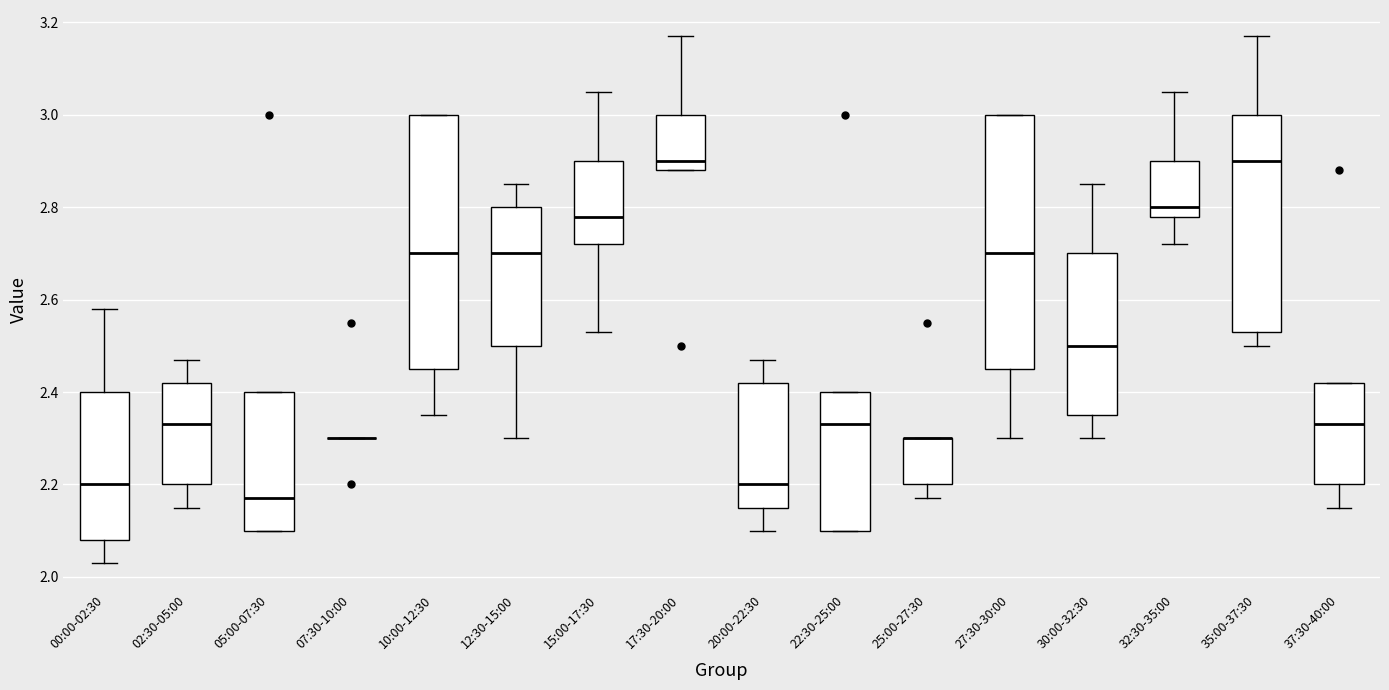

Reading left to right, transcribe this box plot: for each box, give where its median line is, the range the box spans, and where its two whiskers end, as read against the y-axis. The values are not printed on the chart, so give them approximately, as read against the axis.

00:00-02:30: median 2.20, box 2.08 to 2.40, whiskers 2.04 to 2.58
02:30-05:00: median 2.34, box 2.20 to 2.42, whiskers 2.16 to 2.48
05:00-07:30: median 2.18, box 2.10 to 2.40, whiskers 2.10 to 2.40
07:30-10:00: box collapsed to a line at 2.30, whiskers 2.30 to 2.30
10:00-12:30: median 2.70, box 2.46 to 3.00, whiskers 2.36 to 3.00
12:30-15:00: median 2.70, box 2.50 to 2.80, whiskers 2.30 to 2.86
15:00-17:30: median 2.78, box 2.72 to 2.90, whiskers 2.54 to 3.06
17:30-20:00: median 2.90, box 2.88 to 3.00, whiskers 2.88 to 3.18
20:00-22:30: median 2.20, box 2.16 to 2.42, whiskers 2.10 to 2.48
22:30-25:00: median 2.34, box 2.10 to 2.40, whiskers 2.10 to 2.40
25:00-27:30: median 2.30 (drawn on the box's upper edge), box 2.20 to 2.30, whiskers 2.18 to 2.30
27:30-30:00: median 2.70, box 2.46 to 3.00, whiskers 2.30 to 3.00
30:00-32:30: median 2.50, box 2.36 to 2.70, whiskers 2.30 to 2.86
32:30-35:00: median 2.80, box 2.78 to 2.90, whiskers 2.72 to 3.06
35:00-37:30: median 2.90, box 2.54 to 3.00, whiskers 2.50 to 3.18
37:30-40:00: median 2.34, box 2.20 to 2.42, whiskers 2.16 to 2.42